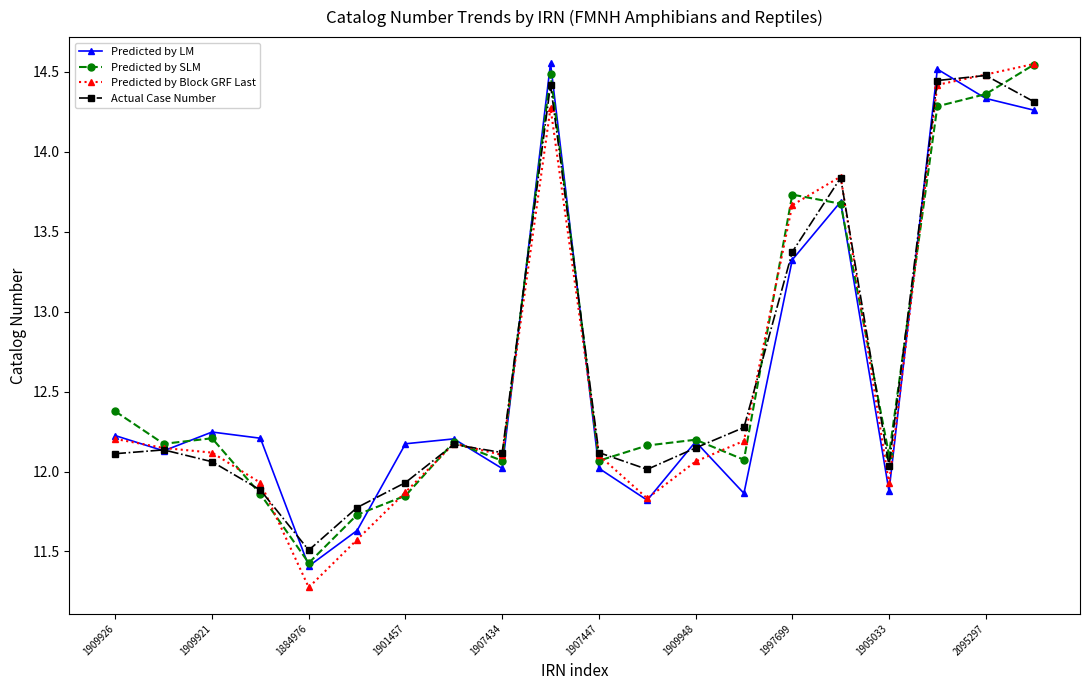

How many data points in Predicted by SLM are above 12?

16